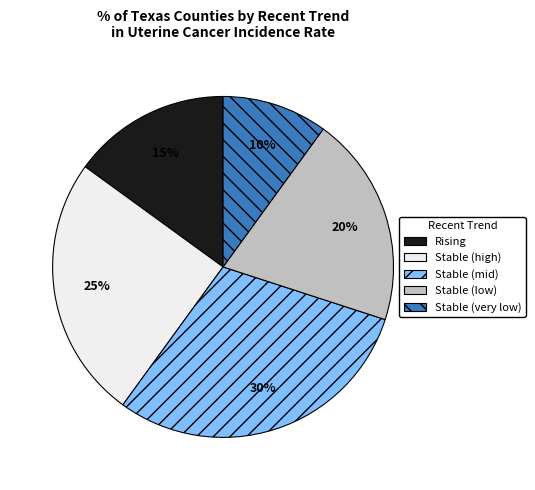

To the nearest percent, what is the difference between the largest and smallest slice percentages?

20%